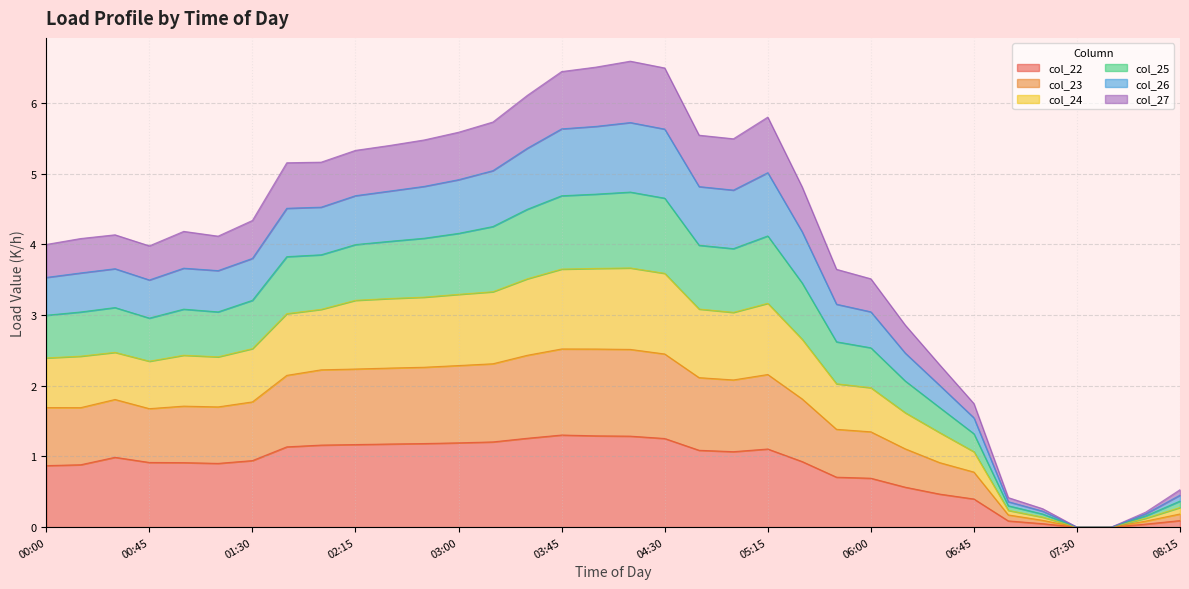

Does the chart display data point markers on the line(s)?

No